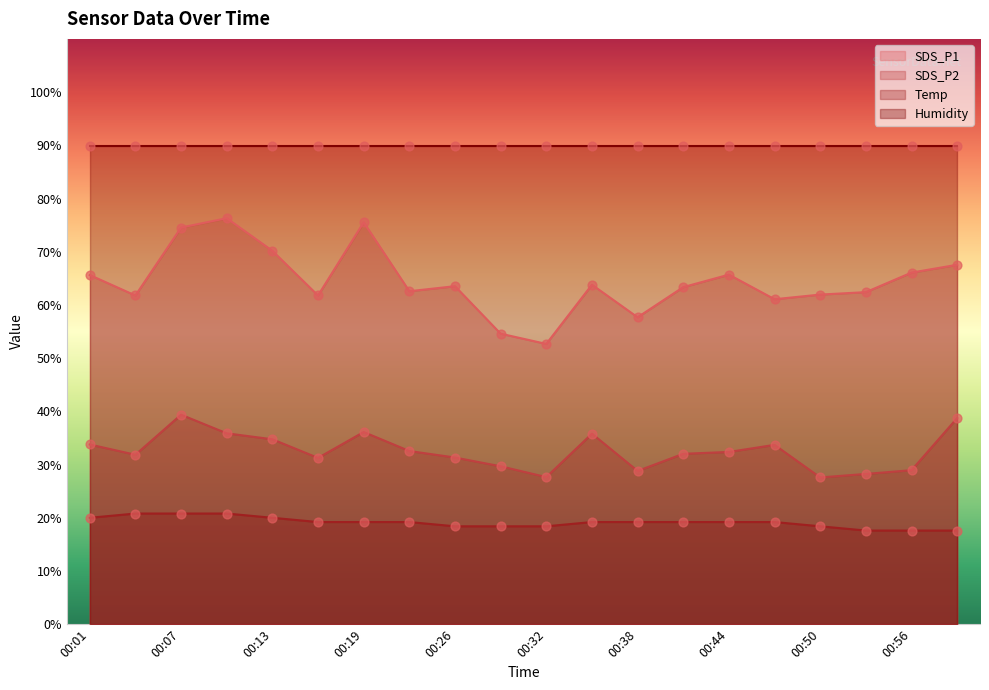

Which series has the largest total across all categories?

SDS_P1